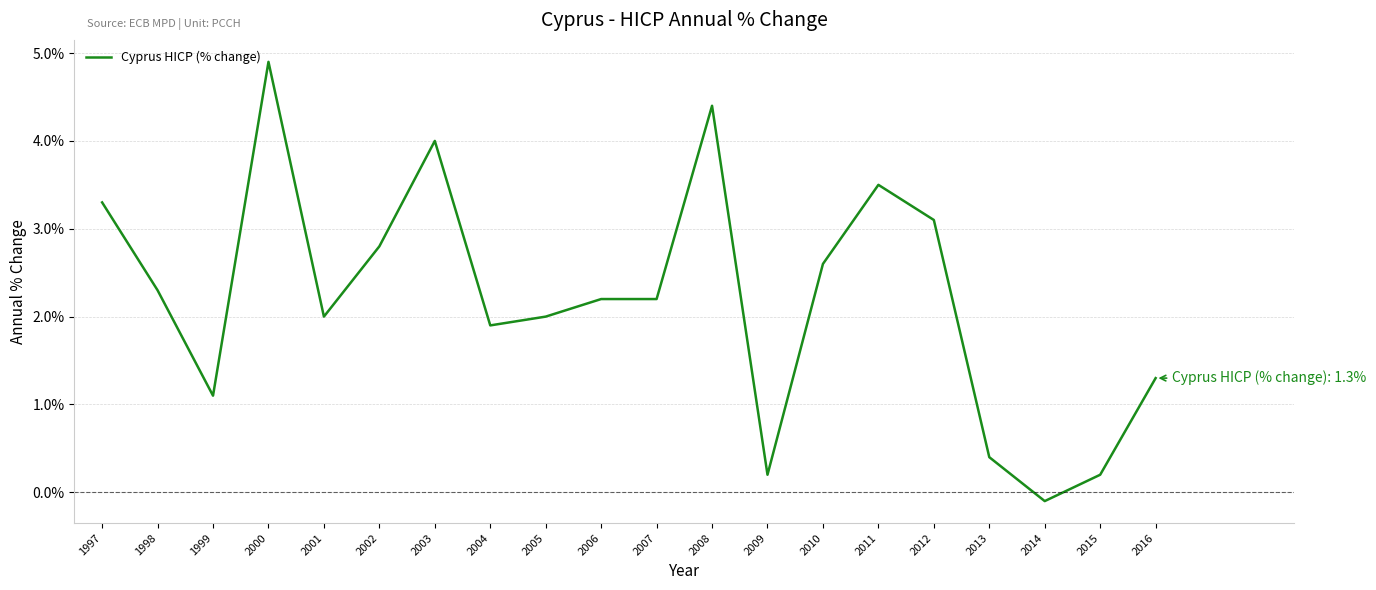

The chart shows a value of 1.9 at 2004. True or false?

True